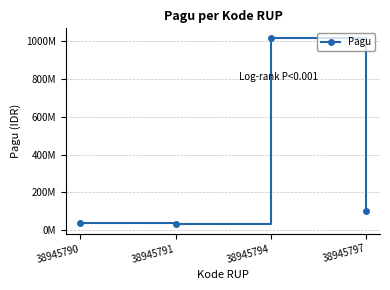

Is this an area chart (filled region under the line)?

No